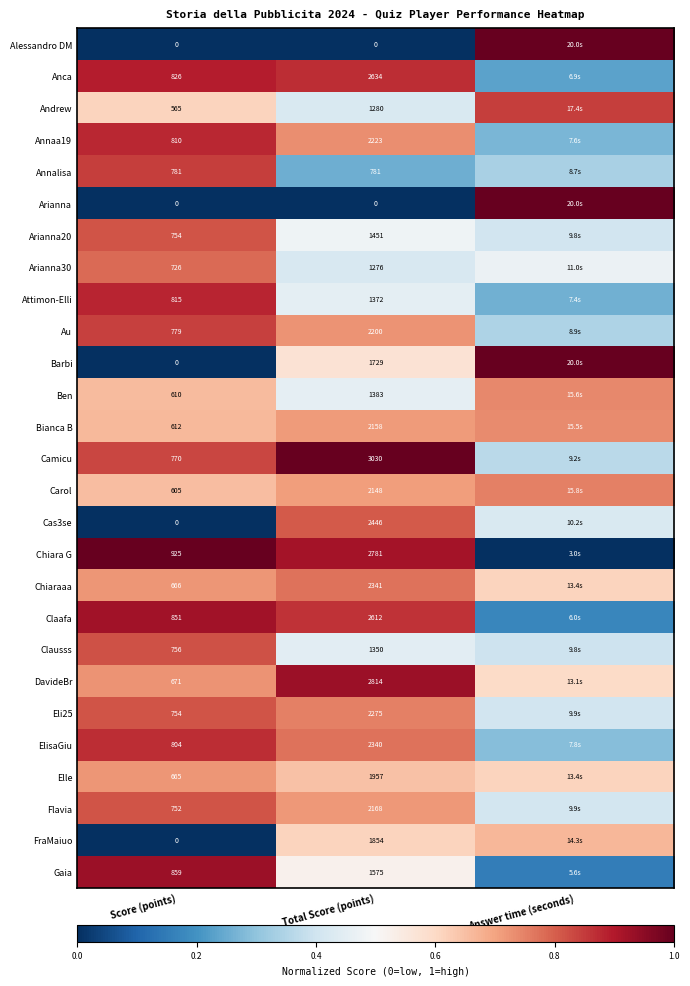

Between Score (points) and Total Score (points), which series saw the biggest shift?

Cas3se